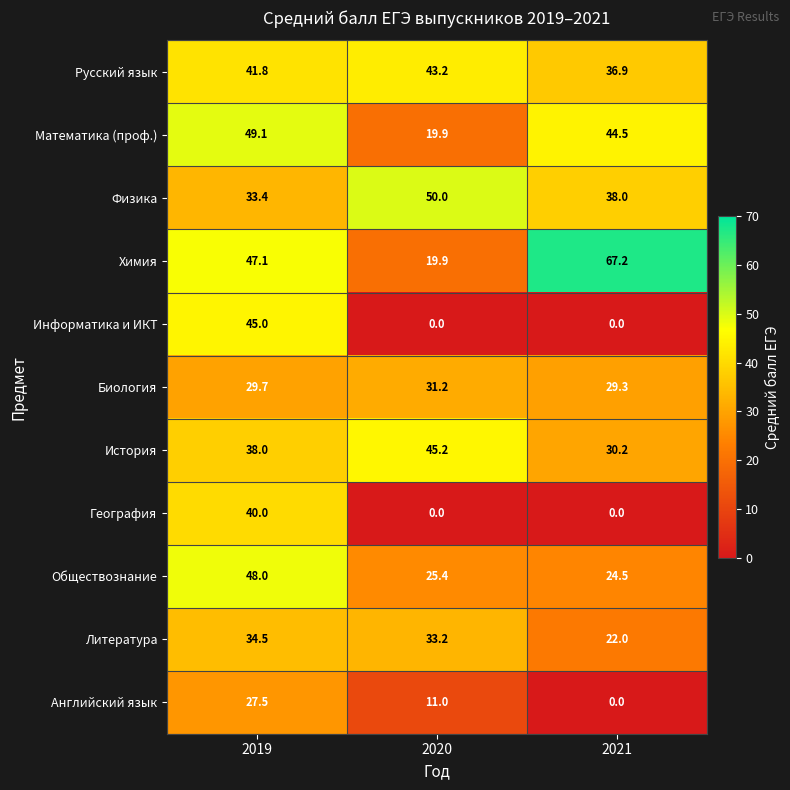

List the series in order of their peak value, highest first.

Химия, Физика, Математика (проф.), Обществознание, История, Информатика и ИКТ, Русский язык, География, Литература, Биология, Английский язык